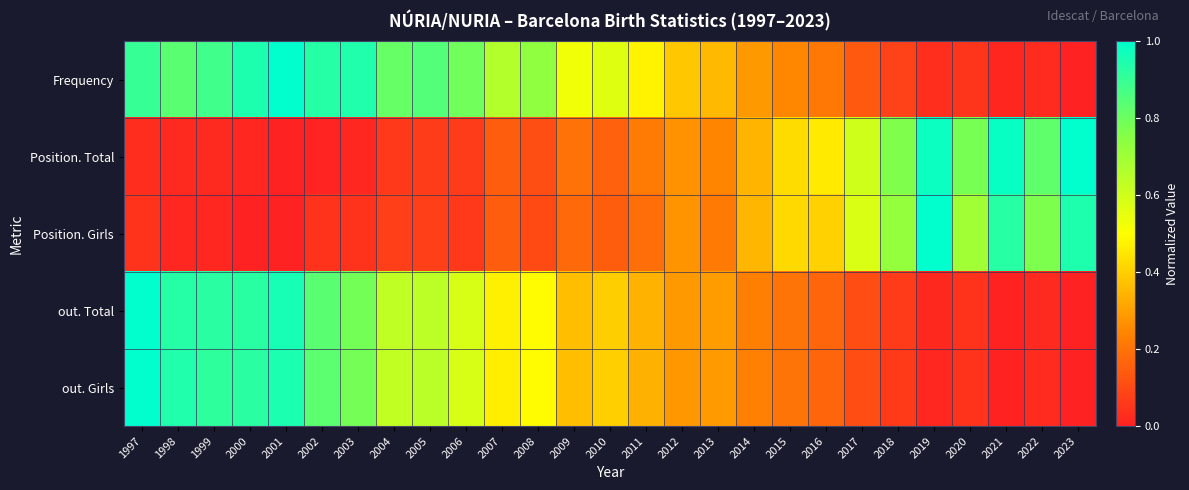

Rank the series at 2017 from highest to lowest value.

Position. Total, Position. Girls, Frequency, out. Girls, out. Total